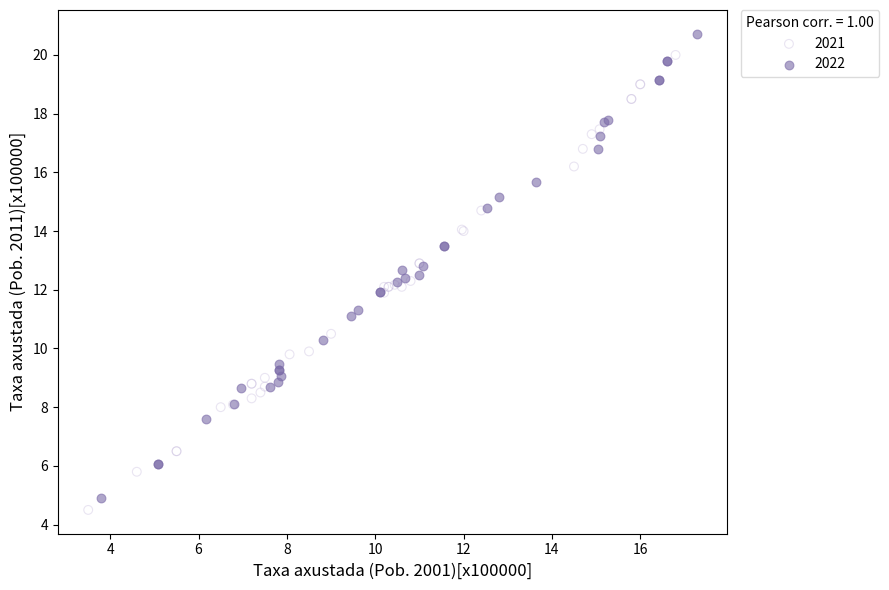

Which series has the largest Y range (max minus min)?

2022